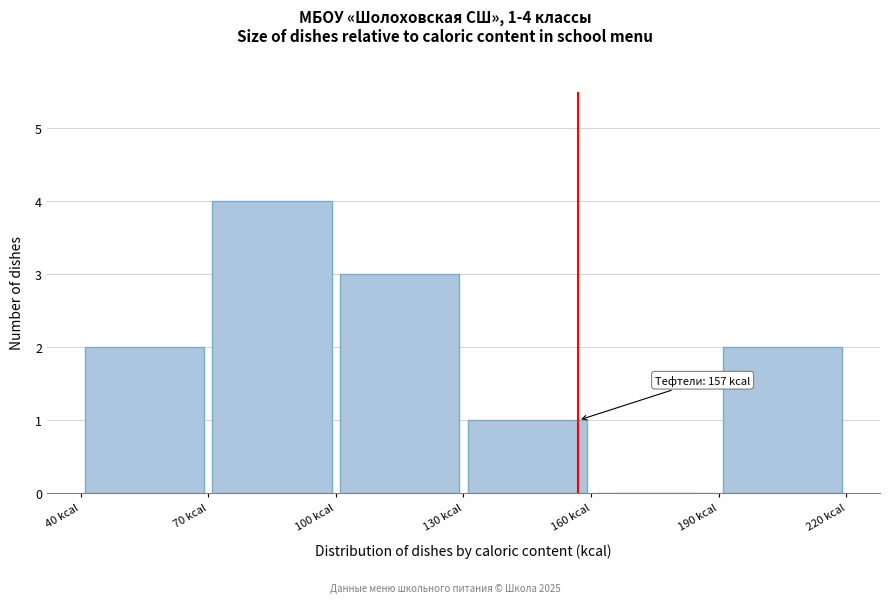

Over which range of the x-axis is the bar tallest?

70 to 100